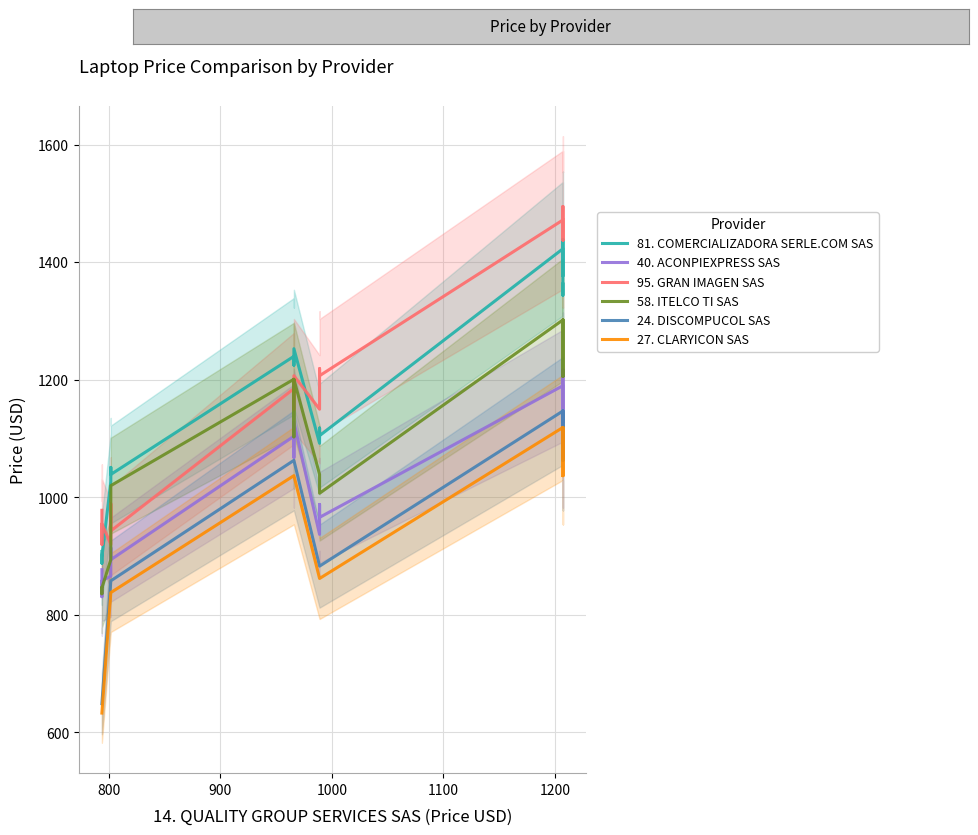

What is the value of the 95. GRAN IMAGEN SAS point at the 1st from the left?

978